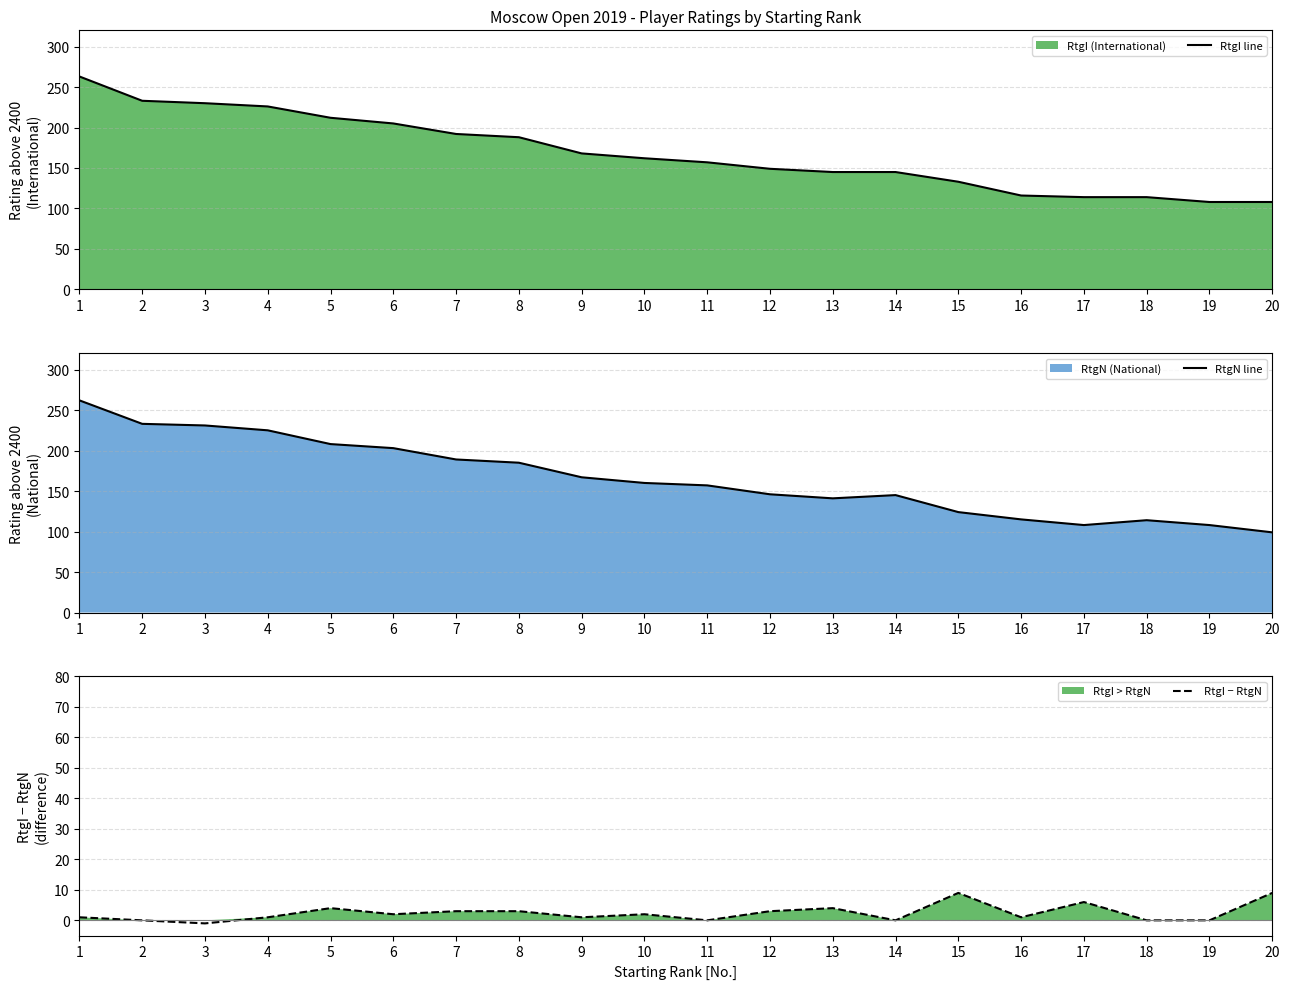

Where does the RtgI line series first go above 162?

1